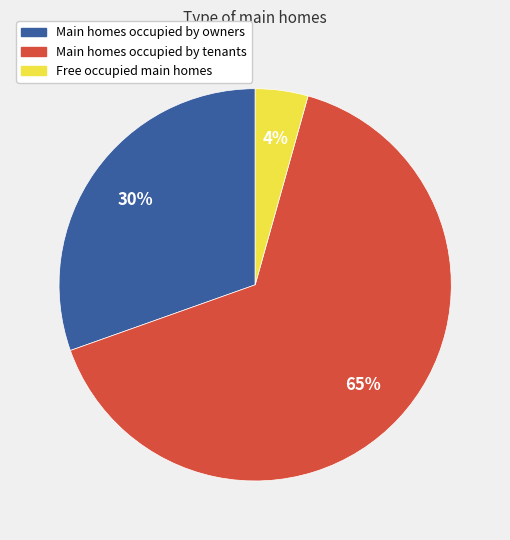

Is there any slice that represents more than half of the pie?

Yes